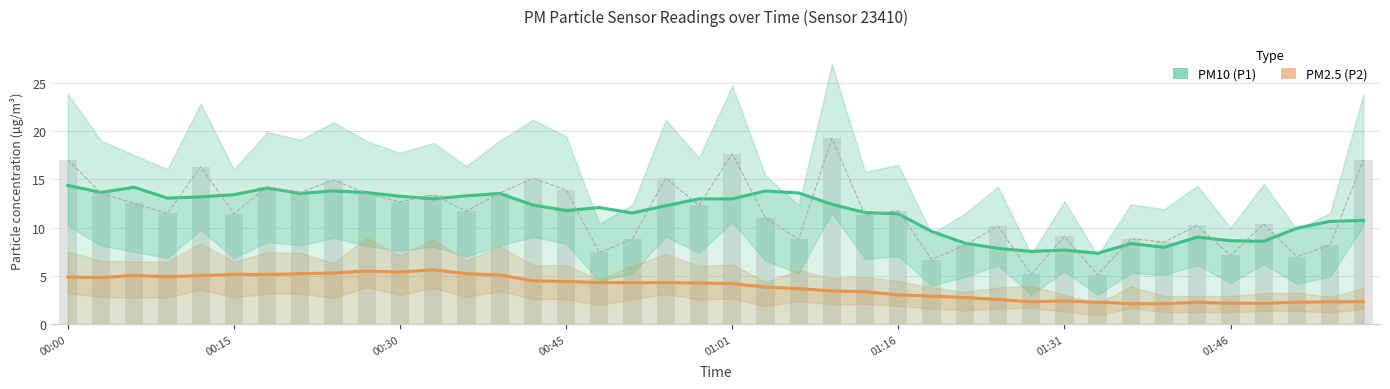

The PM2.5 (P2) series shows 6.6 at 01:01. True or false?

False